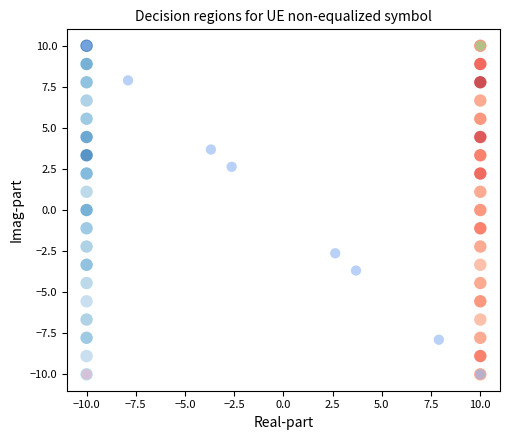

How many data points does each series have?

2